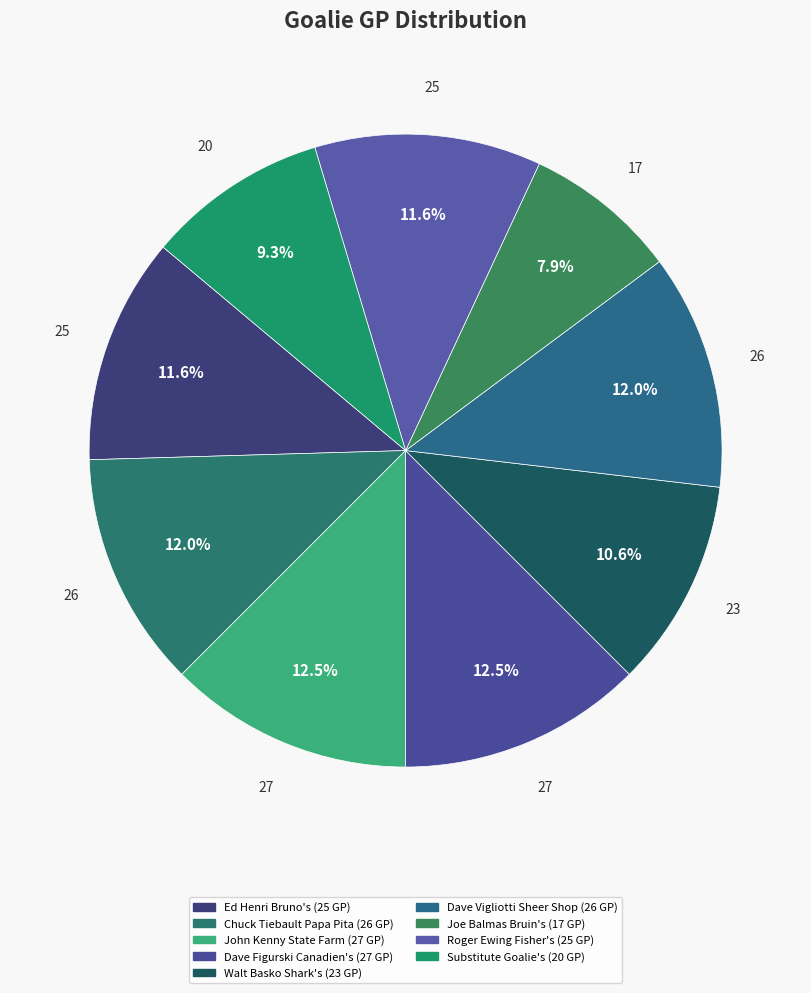

To the nearest percent, what is the combined percentage of Substitute Goalie's and Dave Vigliotti Sheer Shop?

21%